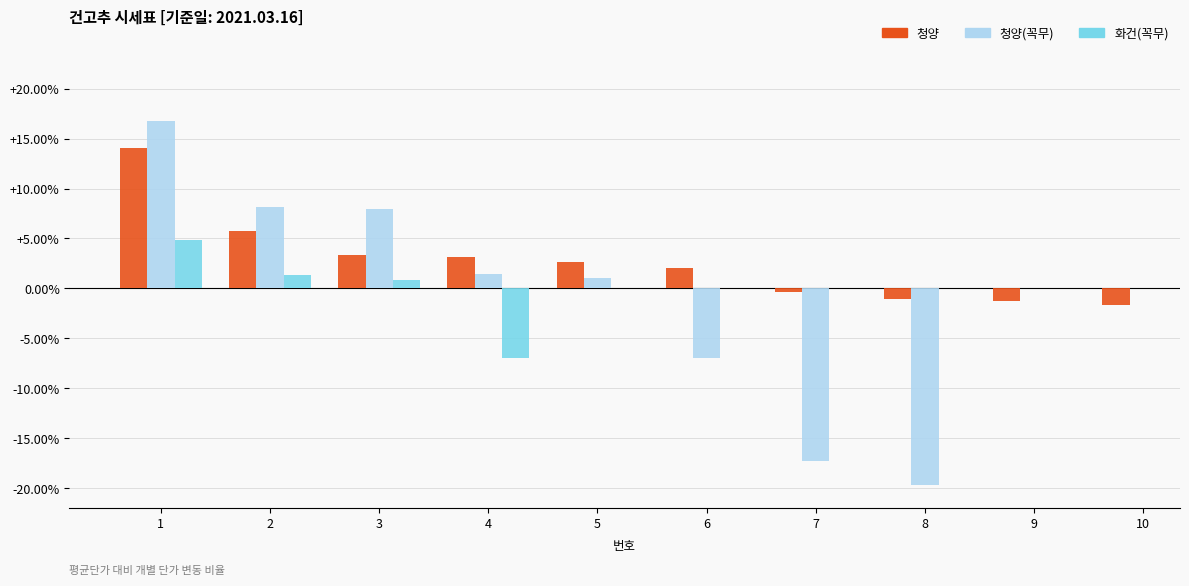

True or false: 화건(꼭무) has a value of nan at 9.

False